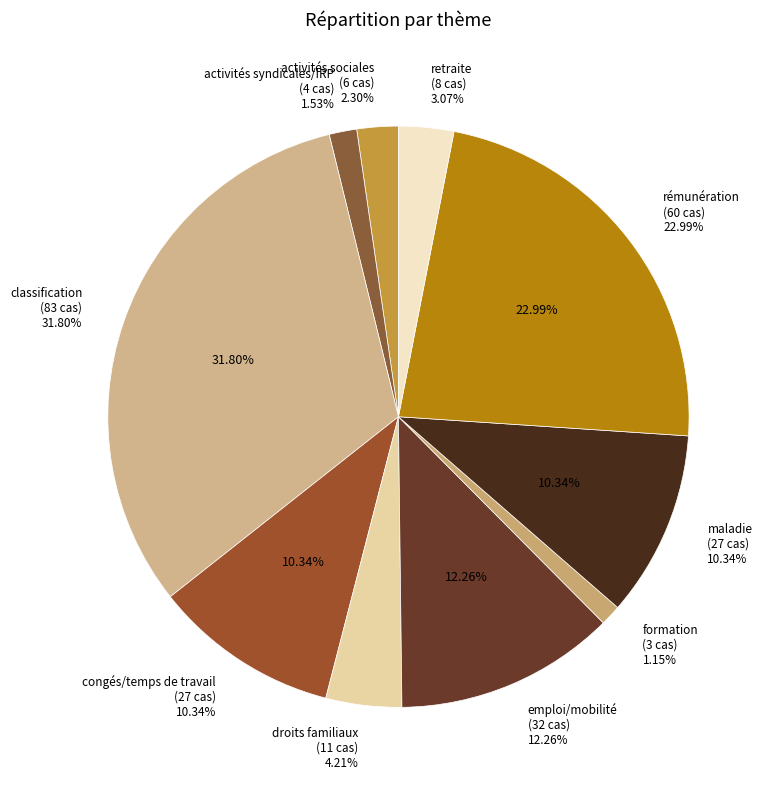

Rank the categories by value from lowest to highest.

formation, activités syndicales/IRP, activités sociales, retraite, droits familiaux, congés/temps de travail, maladie, emploi/mobilité, rémunération, classification